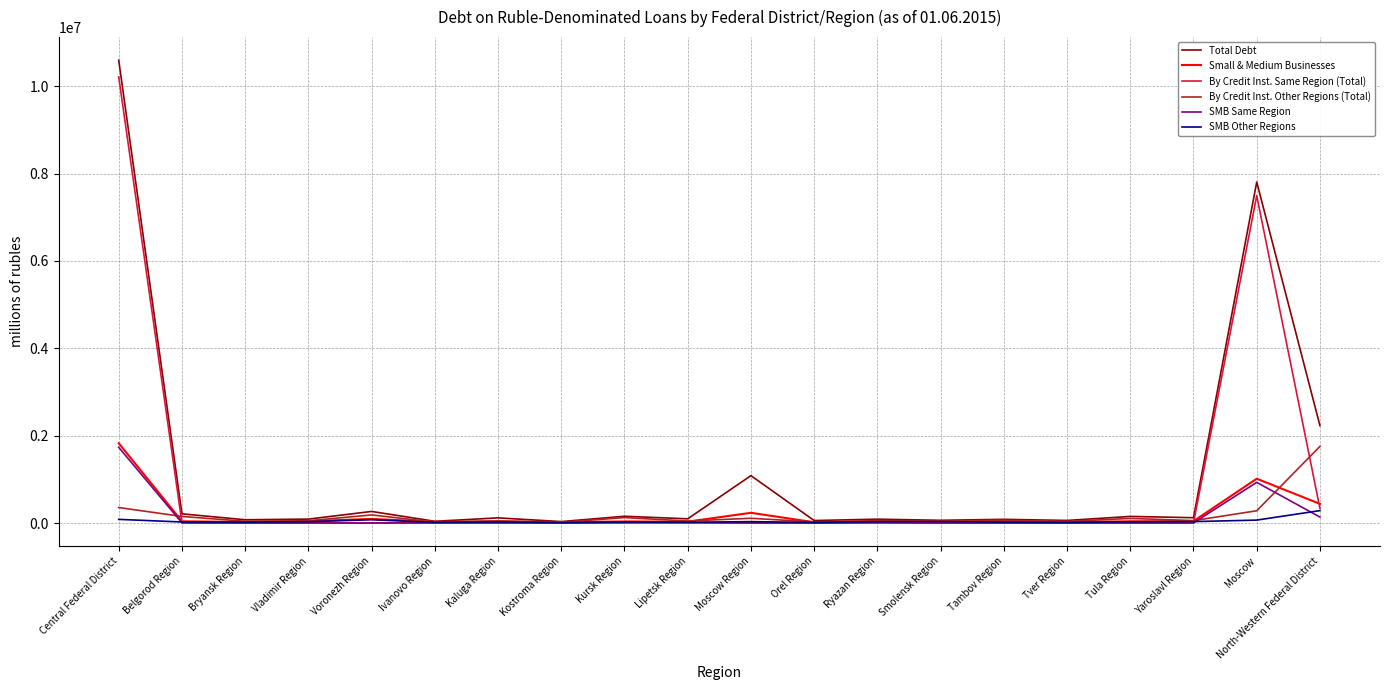

Is it true that Small & Medium Businesses equals 476505 at Central Federal District?

False